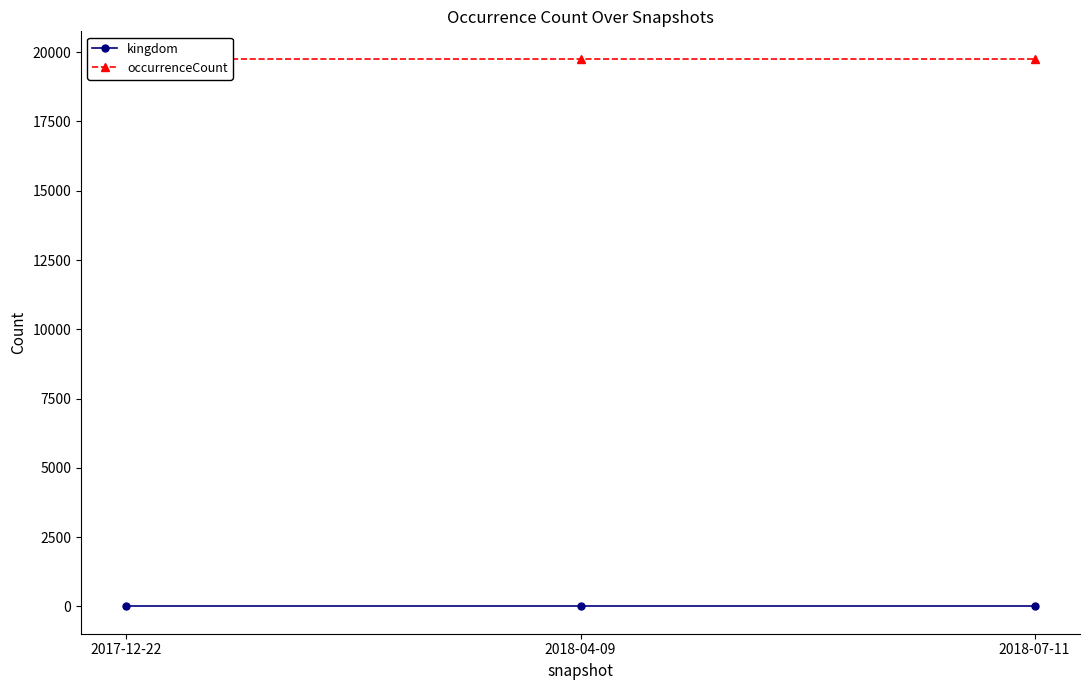

What is the value of the kingdom point at the 1st from the left?

1